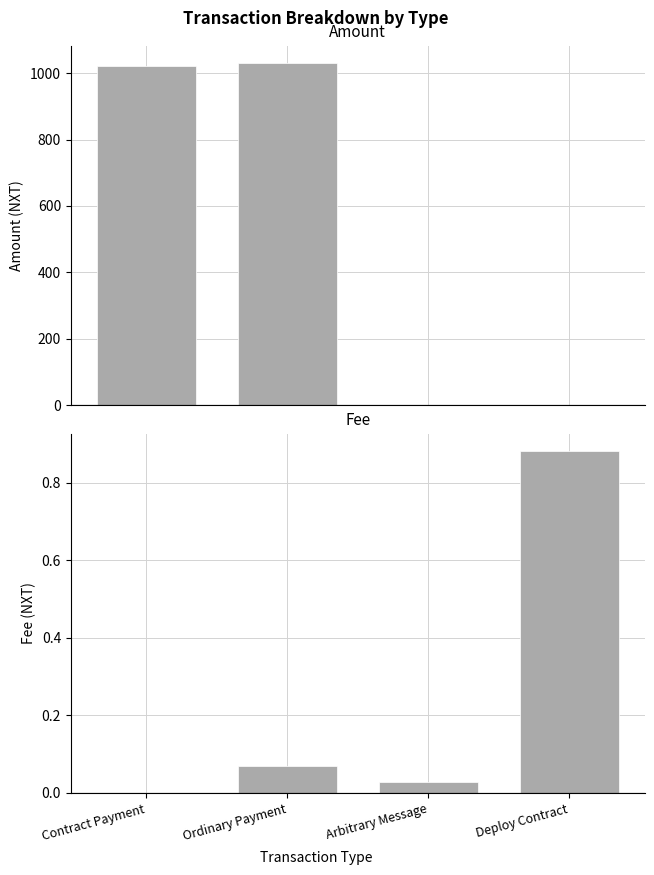

Is the value of Fee at 0.6 greater than the value of Amount at 0.0?

No